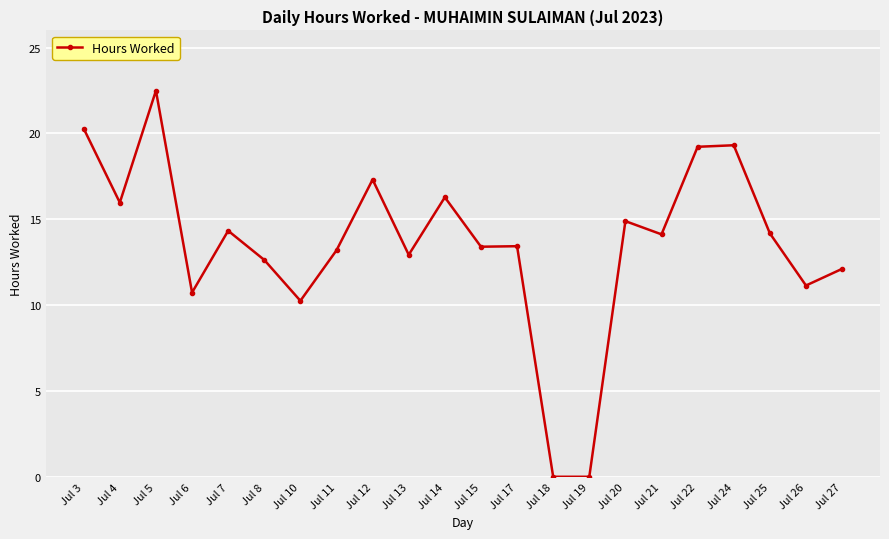

Is it true that the value at Jul 26 is 7.0?

False